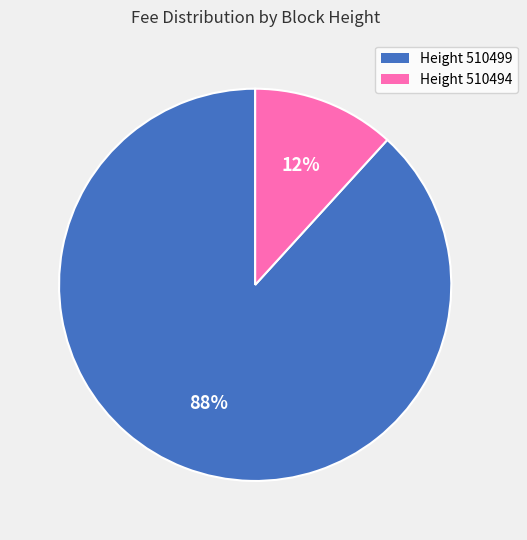

Which slice represents more than half of the pie?

Height 510499